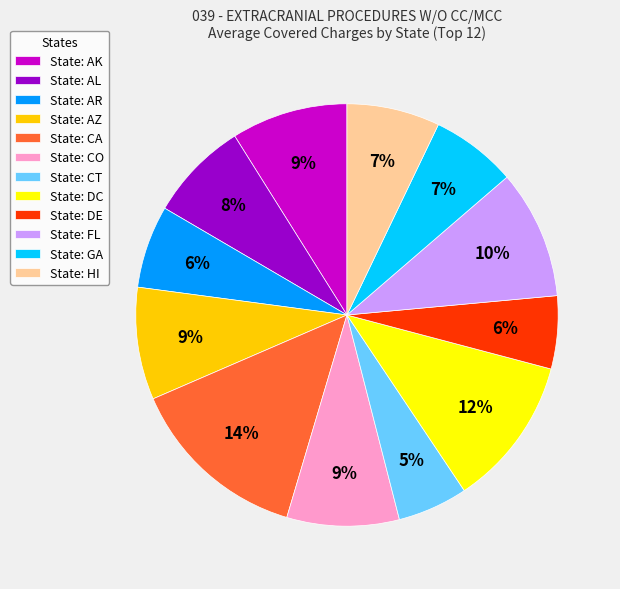

Is it true that State: AL is 1% of the pie?

False